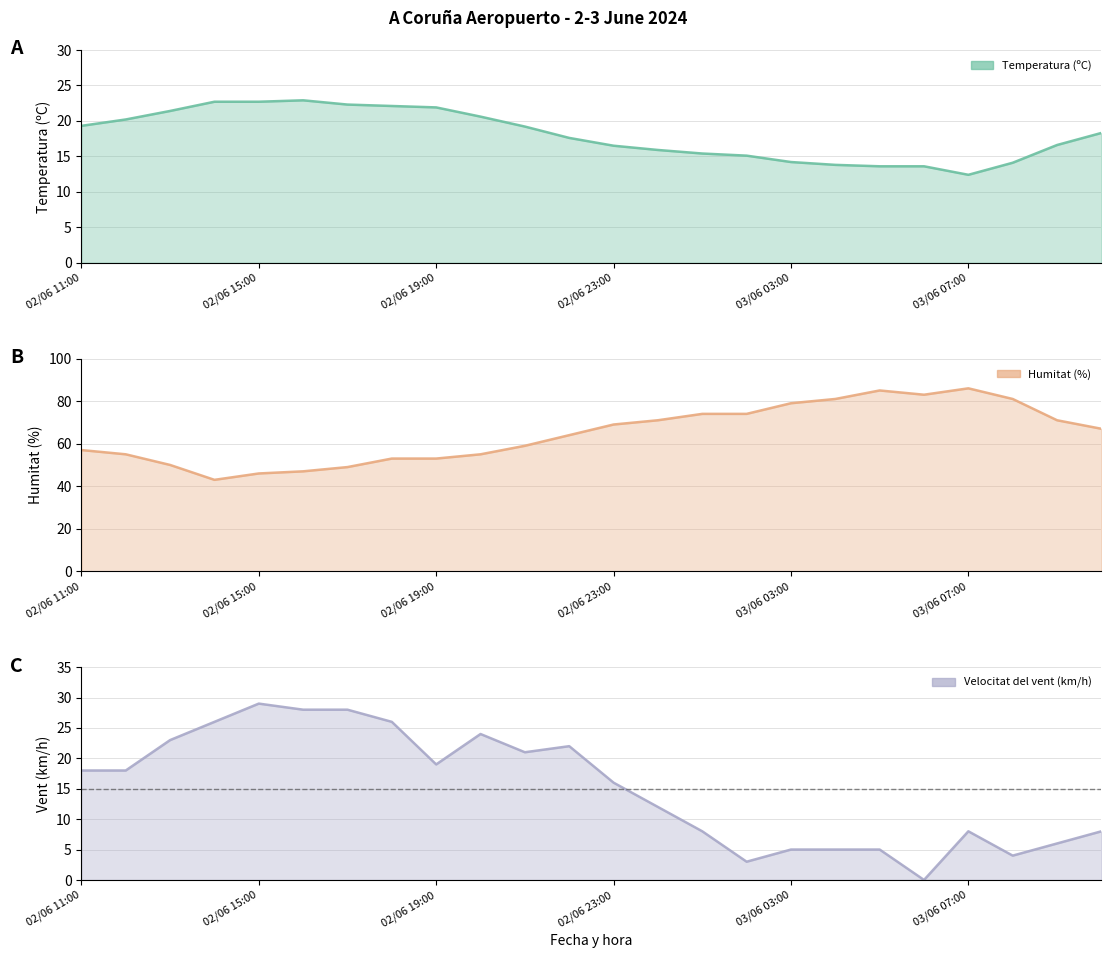

What is the average value of the Humitat (%) series?

64.7